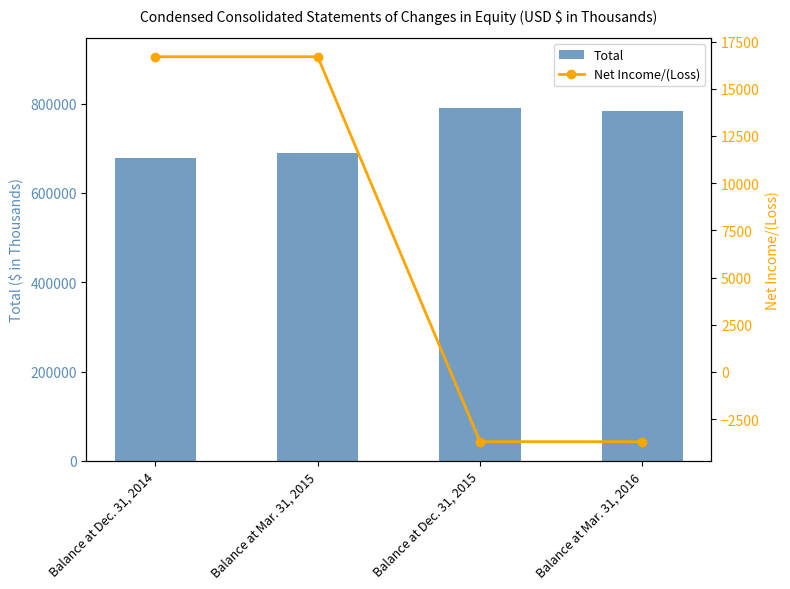

List the series in order of their overall mean, highest first.

Total, Net Income/(Loss)